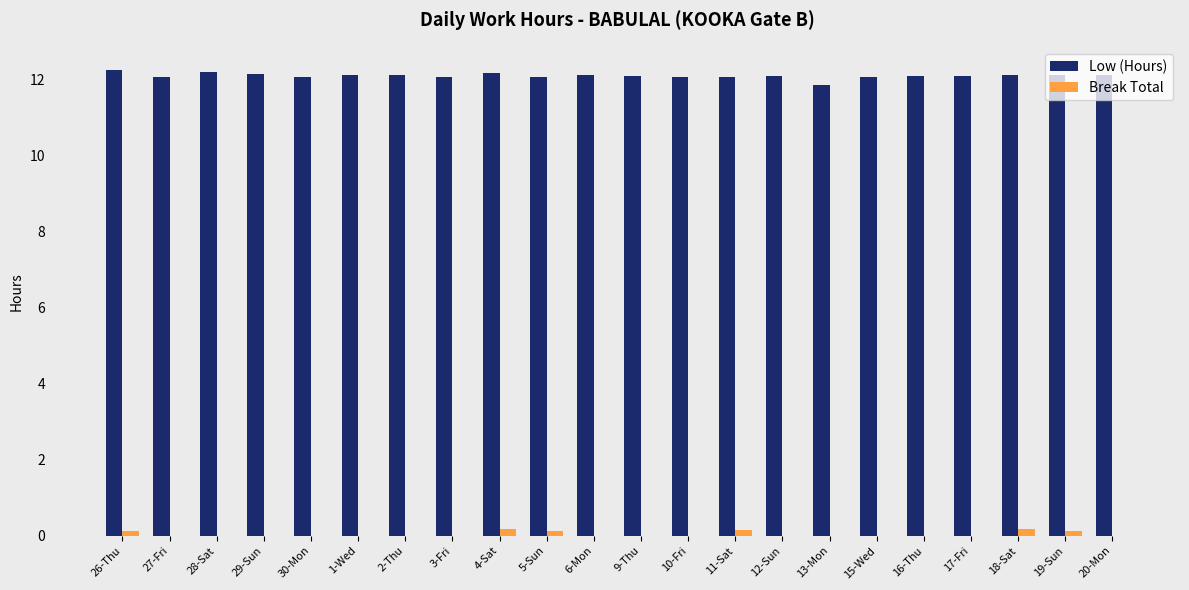

Is the value of Break Total at 16-Thu greater than the value of Low (Hours) at 18-Sat?

No